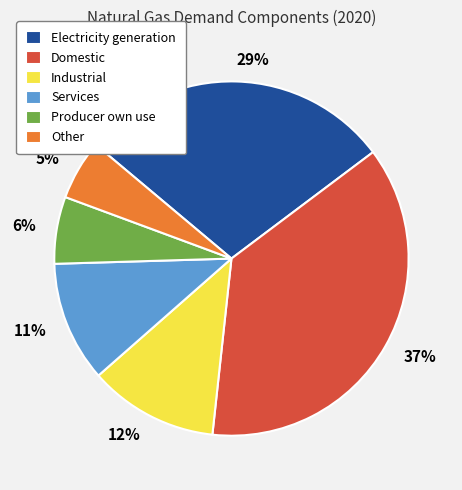

To the nearest percent, what percentage of the pie is Industrial?

12%